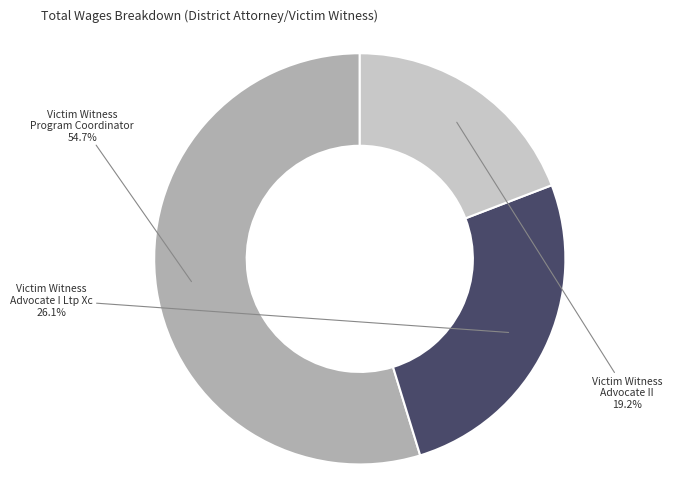

To the nearest percent, what is the difference between the Victim Witness Advocate II and Victim Witness Program Coordinator slice percentages?

36%